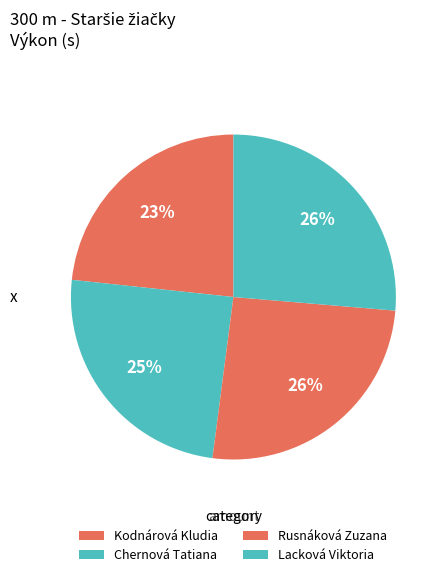

The Rusnáková Zuzana slice represents 19% of the pie. True or false?

False